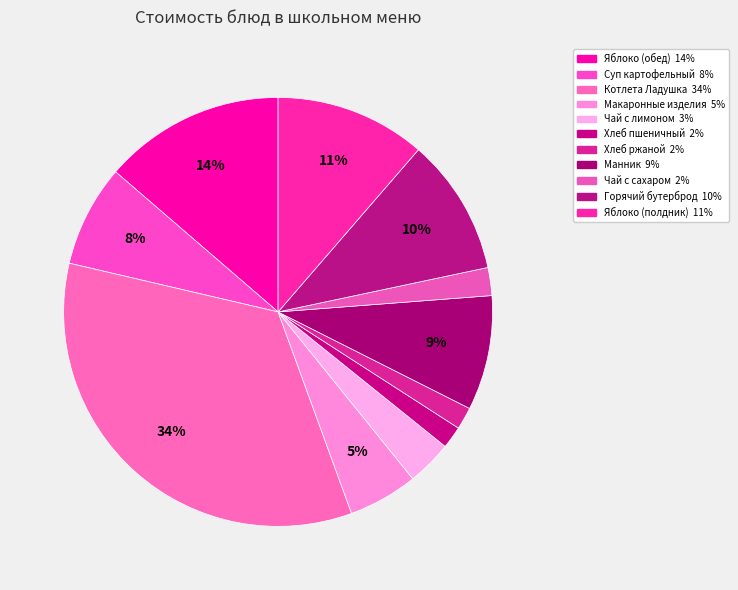

Which category has the biggest portion of the pie?

Котлета Ладушка